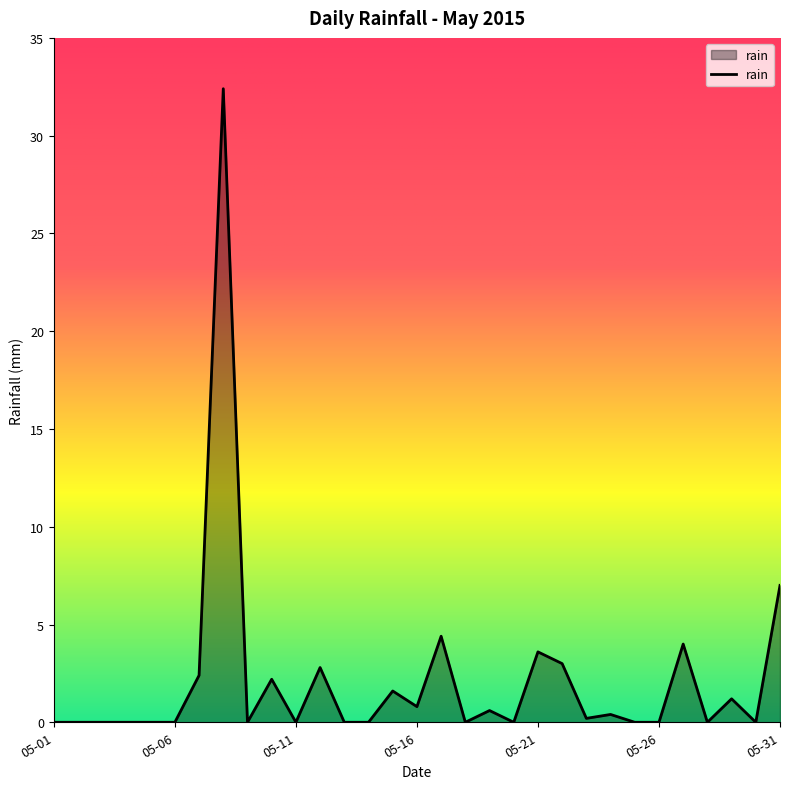

What is the greatest value displayed?

32.4